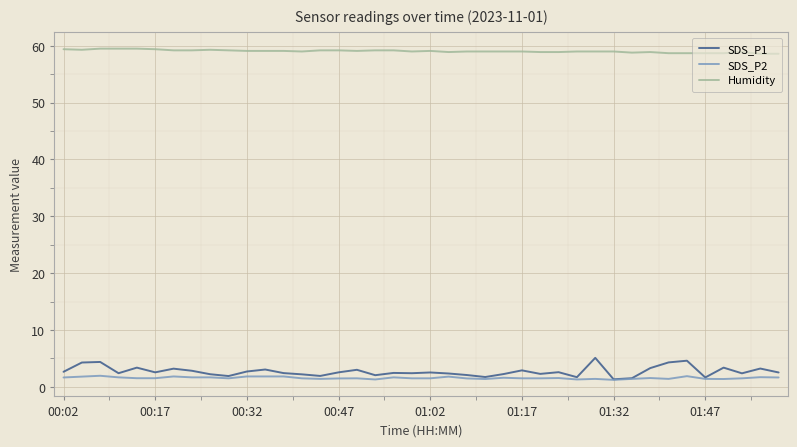

Which series has the largest total across all categories?

Humidity